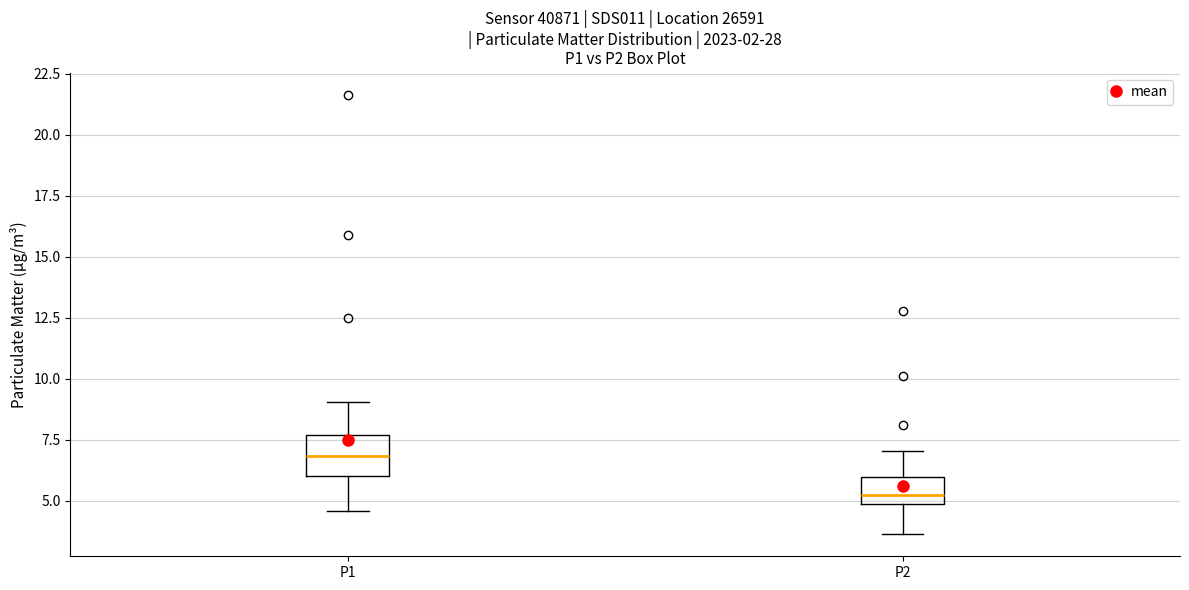

Which box is the tallest, from its lower edge to its upper edge?

P1